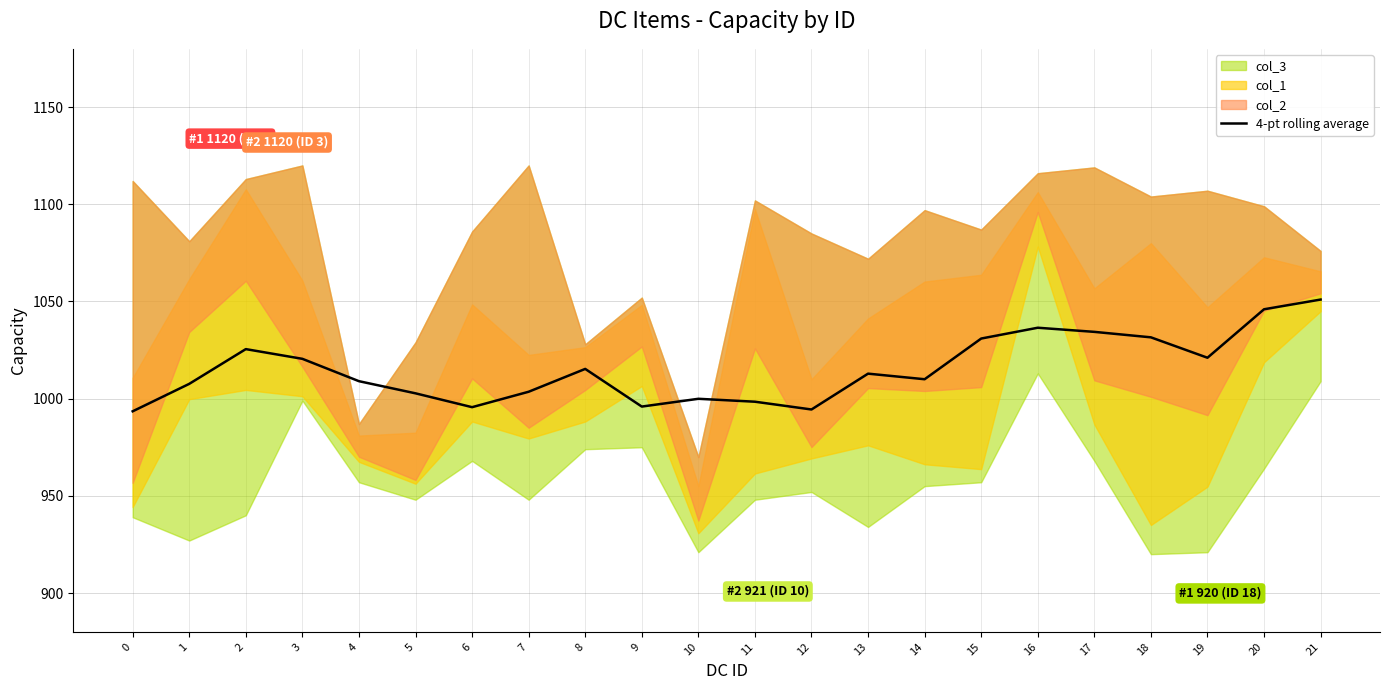

What is the difference between the second highest and minimum values?

52.5